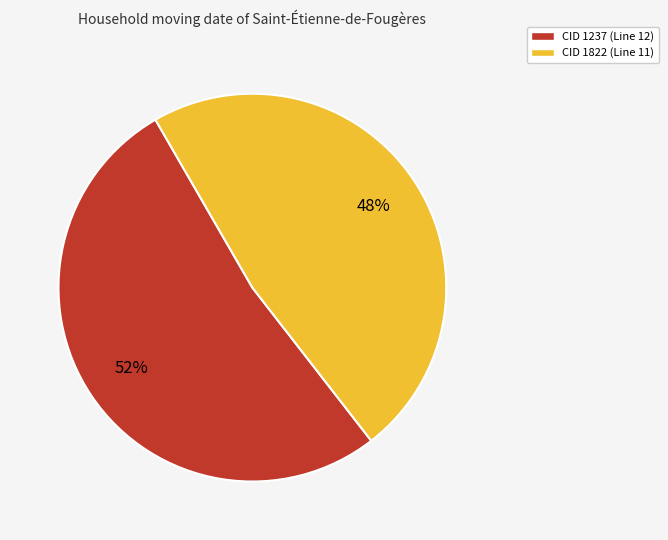

To the nearest percent, what is the difference between the largest and smallest slice percentages?

4%